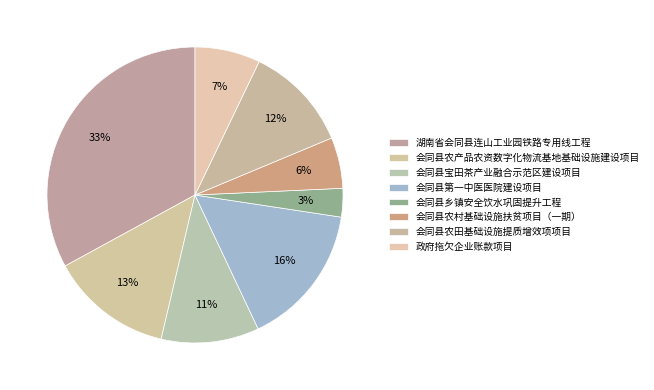

To the nearest percent, what percentage of the pie is 会同县宝田茶产业融合示范区建设项目?

11%